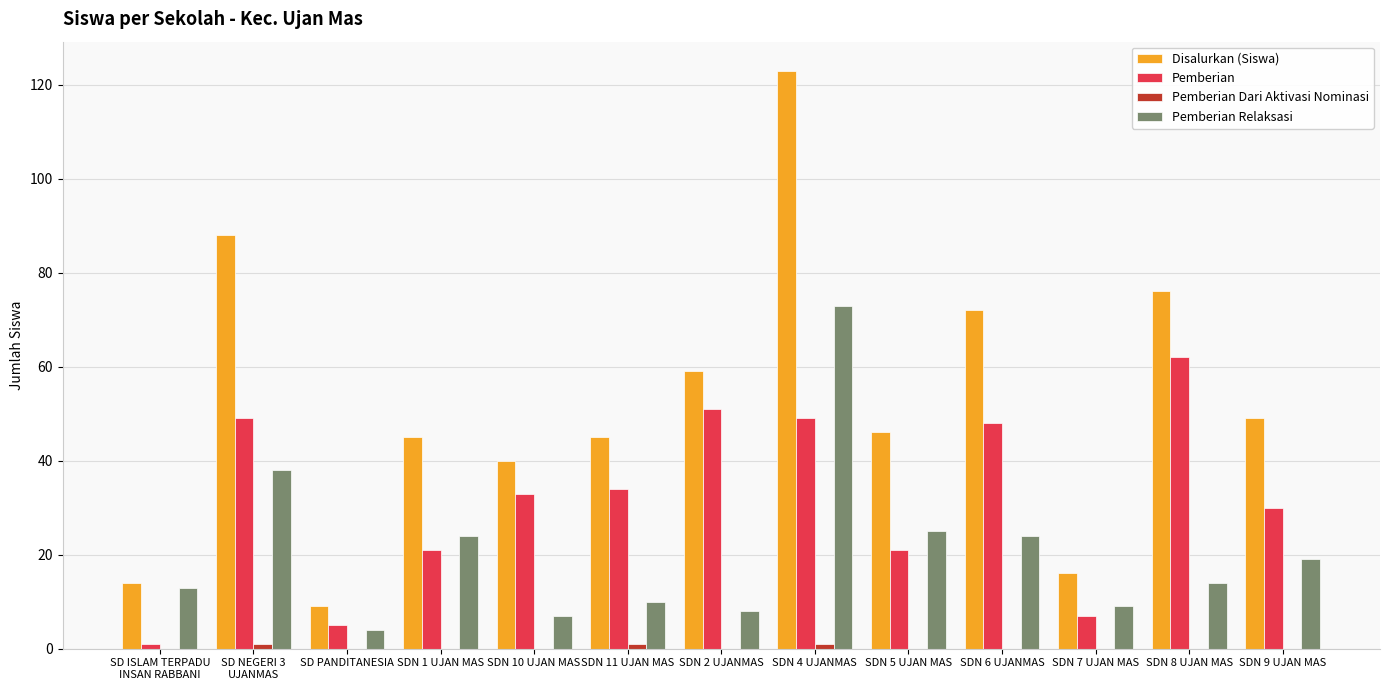

Between SDN 2 UJANMAS and SDN 5 UJAN MAS, which series saw the biggest shift?

Pemberian